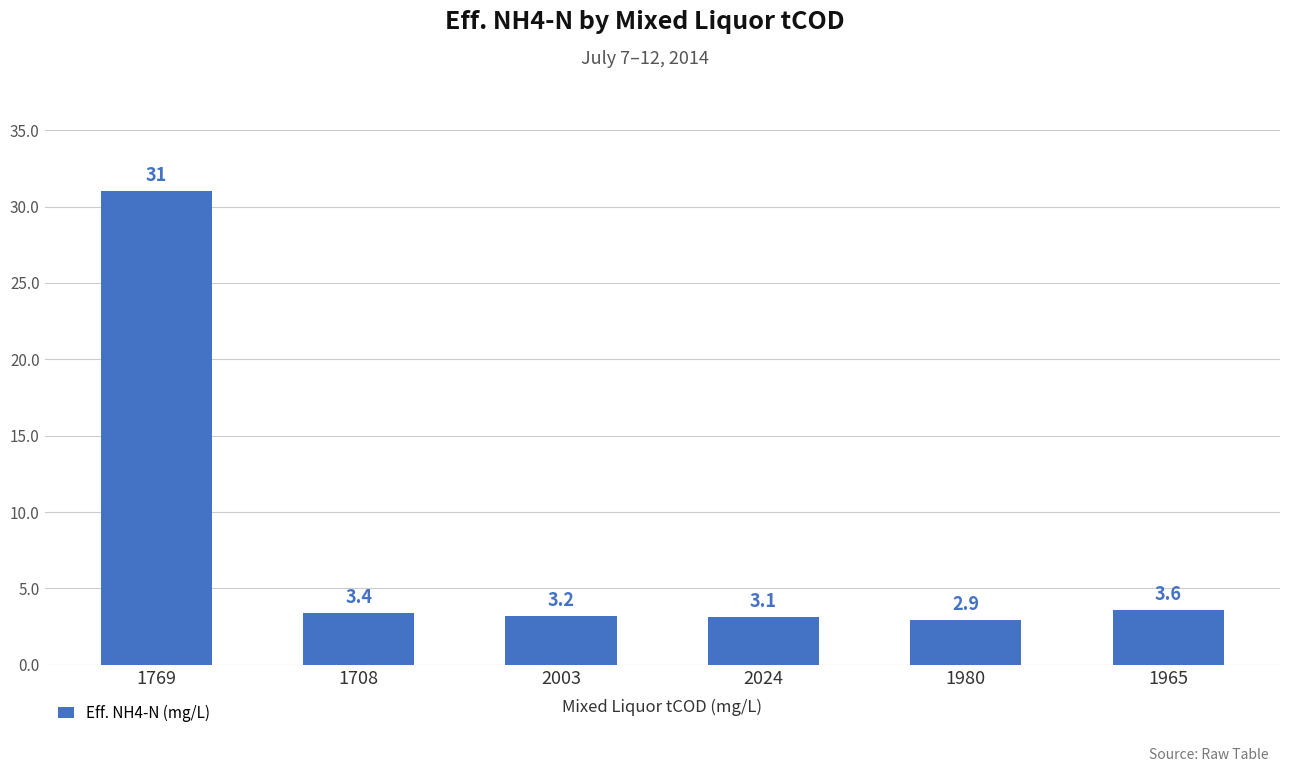

True or false: the data shows 5.4 at 2024.

False